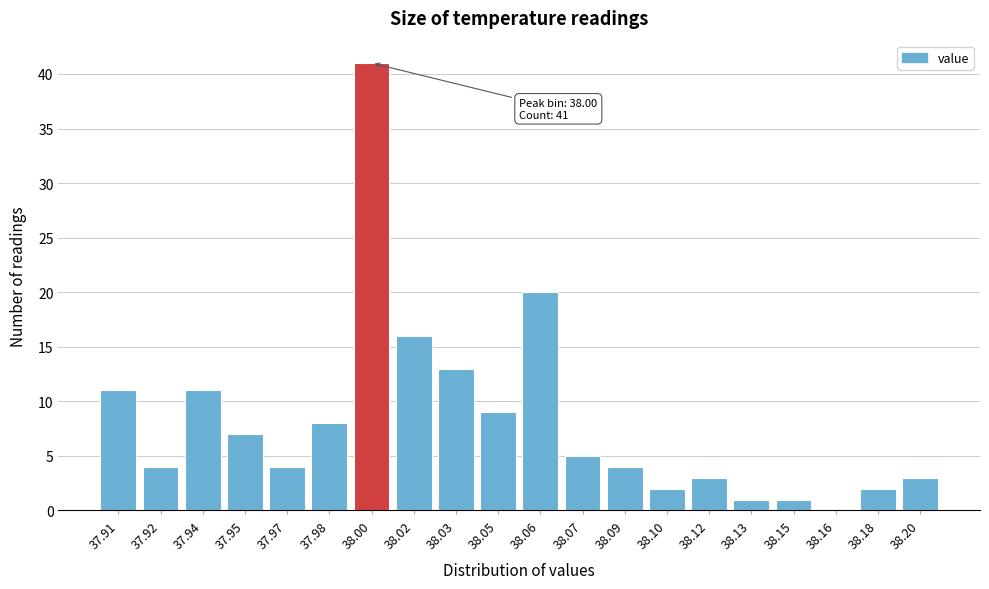

Reading left to right, list all the values displayed in this chart.

37.91=11	37.92=4	37.94=11	37.95=7	37.97=4	37.98=8	38.00=41	38.02=16	38.03=13	38.05=9	38.06=20	38.07=5	38.09=4	38.10=2	38.12=3	38.13=1	38.15=1	38.16=0	38.18=2	38.20=3